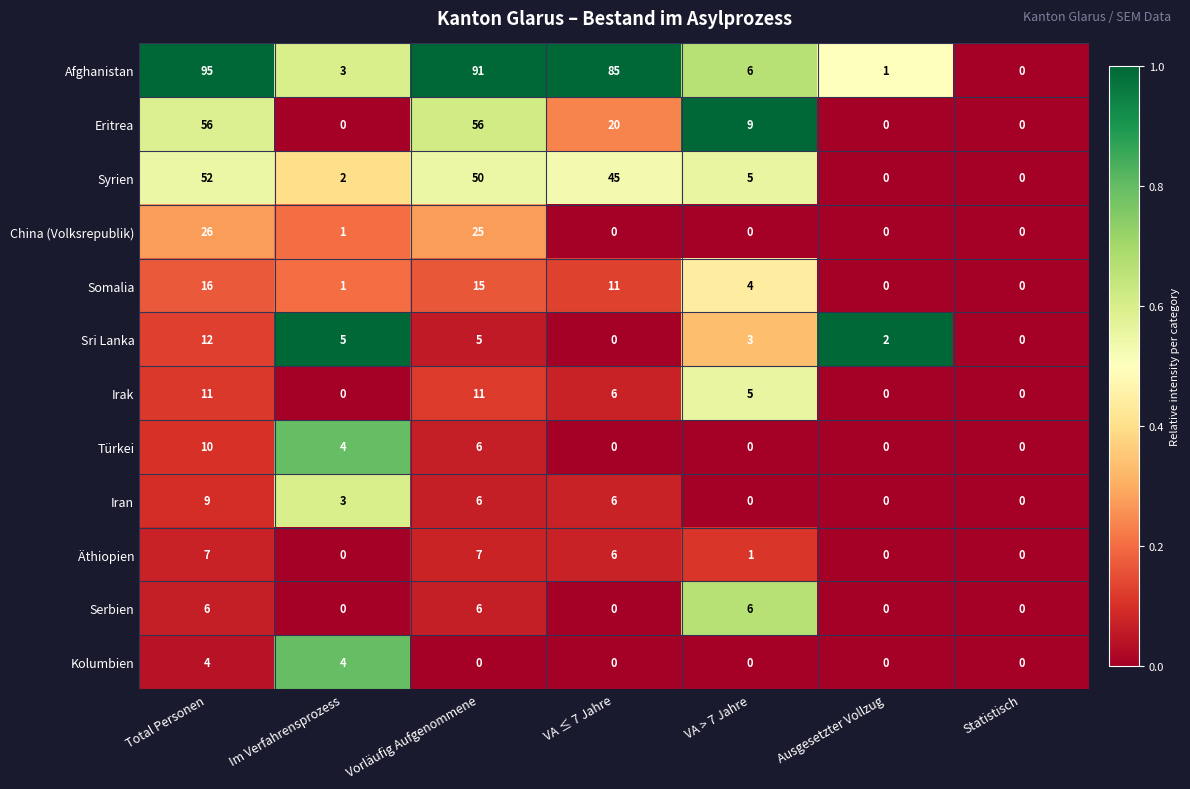

The value of Afghanistan at Statistisch is 0. True or false?

True